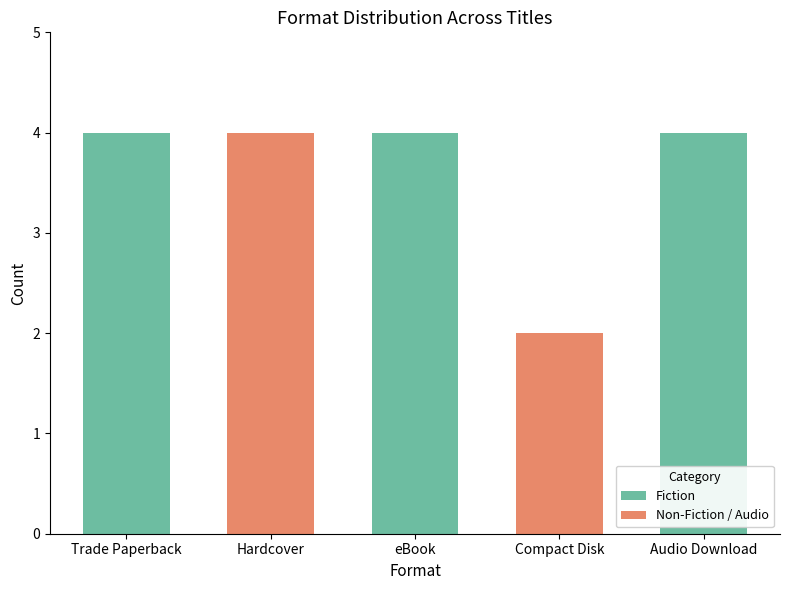

True or false: the data shows 4 at Trade Paperback.

True